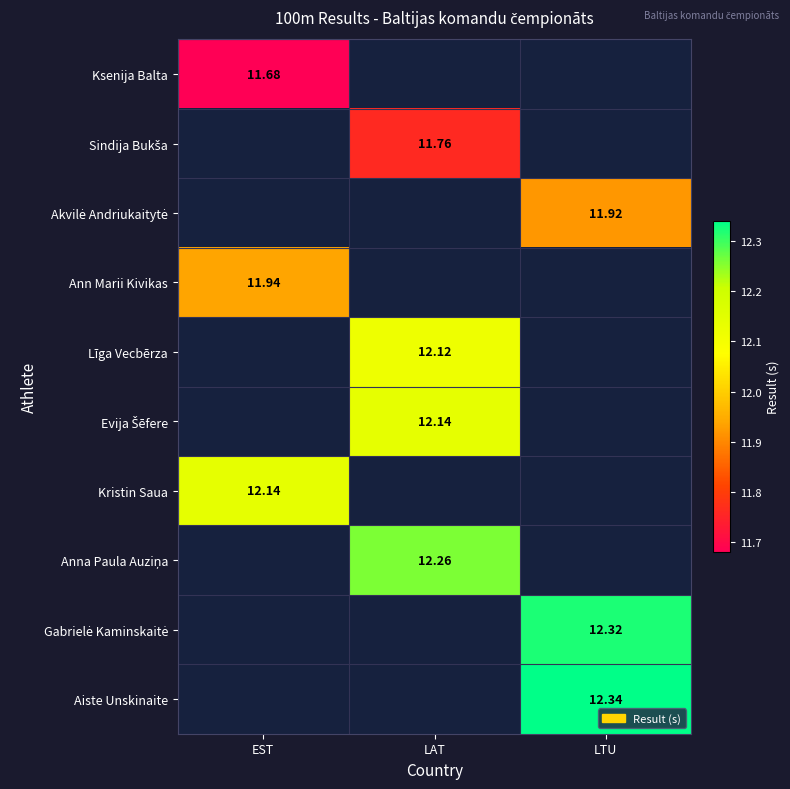

How many values in Kristin Saua are above zero?

1